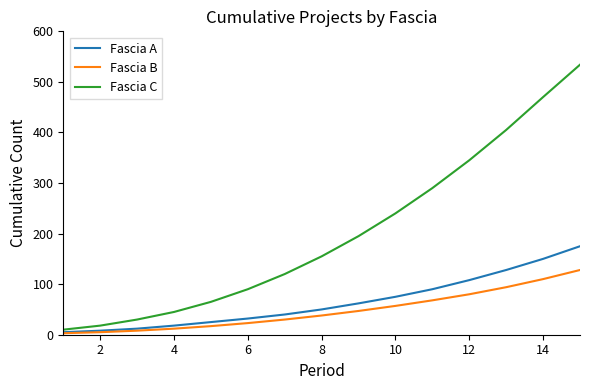

How many lines are shown in the chart?

3